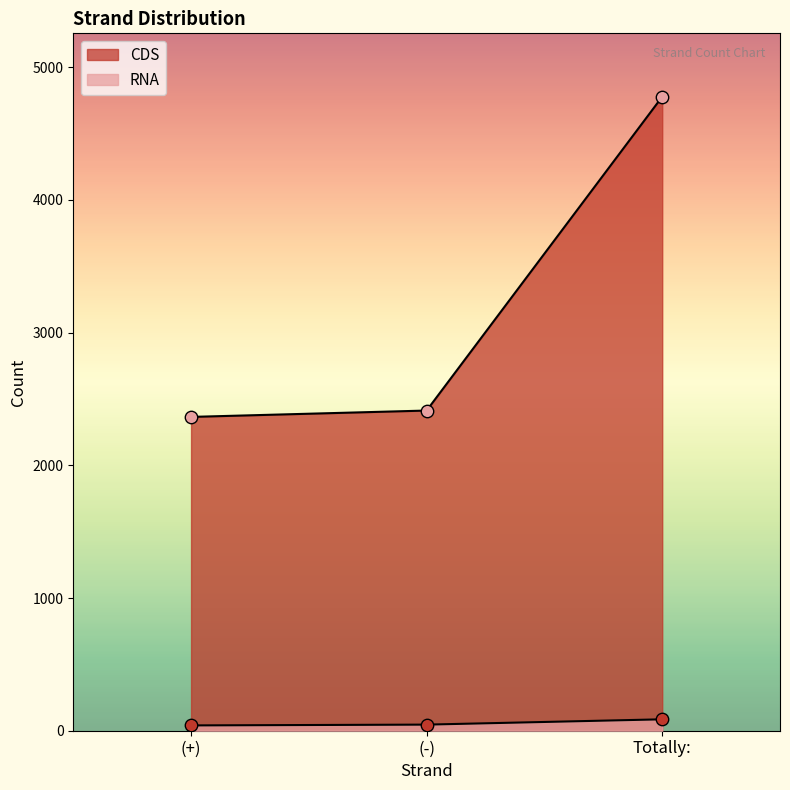

At which category is the sum across all series the highest?

Totally: